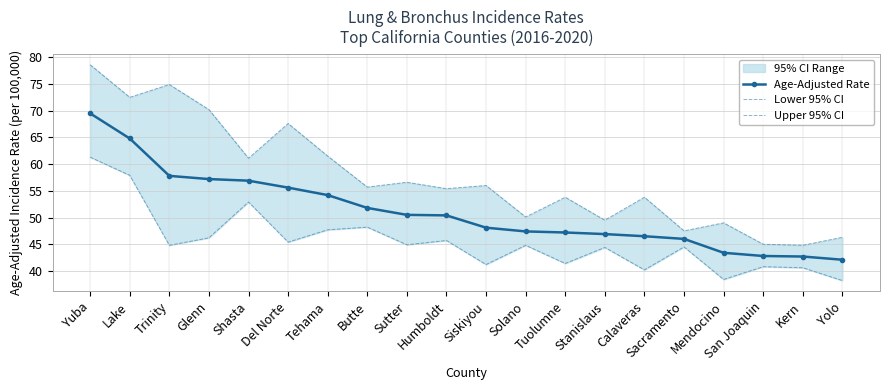

True or false: Age-Adjusted Rate has more than 0 interior local peaks.

False